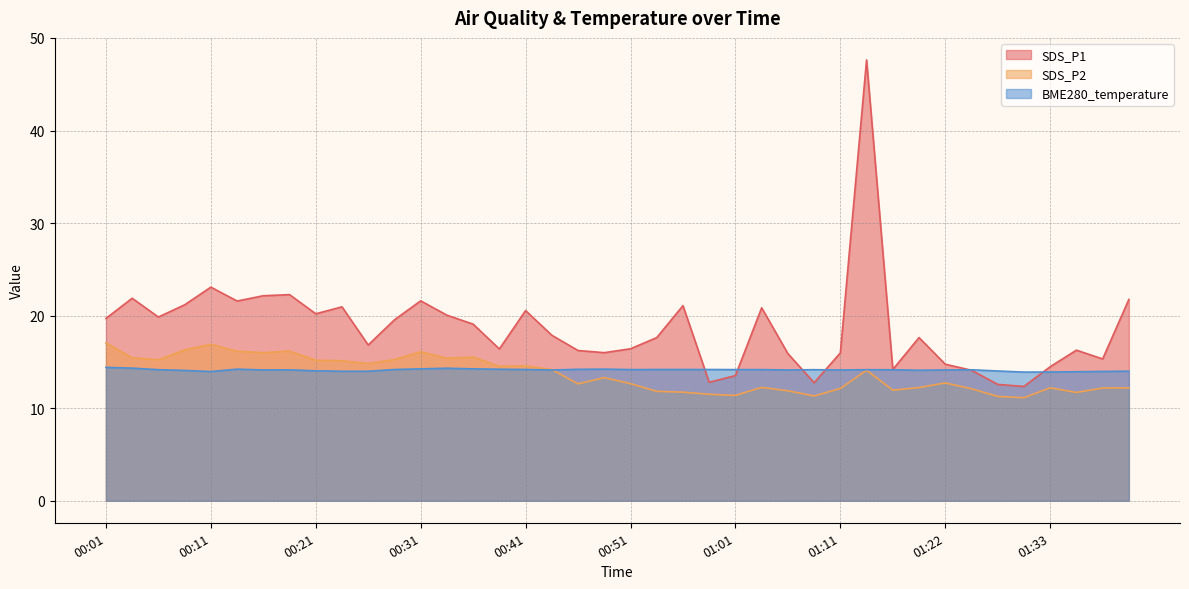

Is the value of SDS_P2 at 00:03 greater than the value of SDS_P1 at 01:30?

Yes